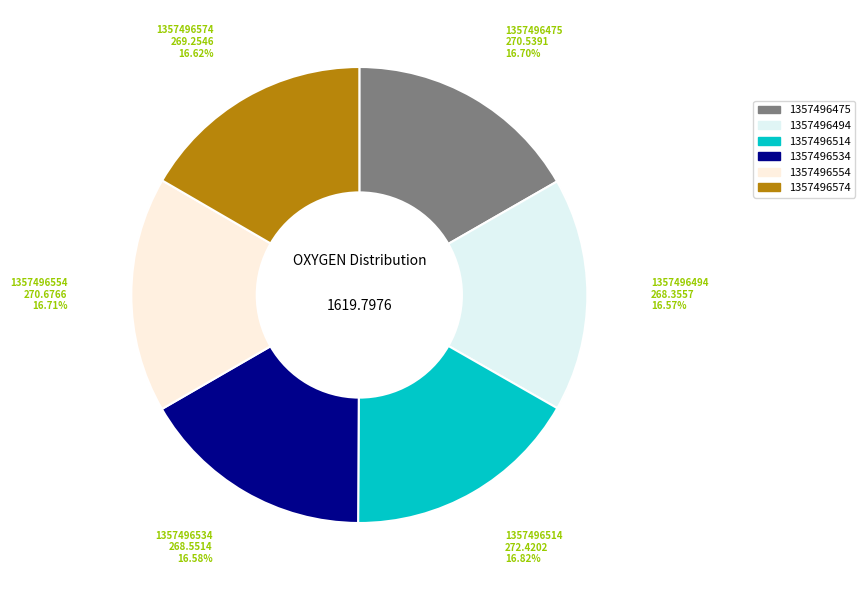

Approximately how many times larger is the value at 1357496534 compared to 1357496574?

1.0